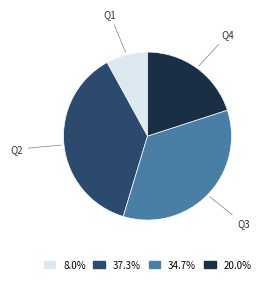

Is there any slice that represents more than half of the pie?

No